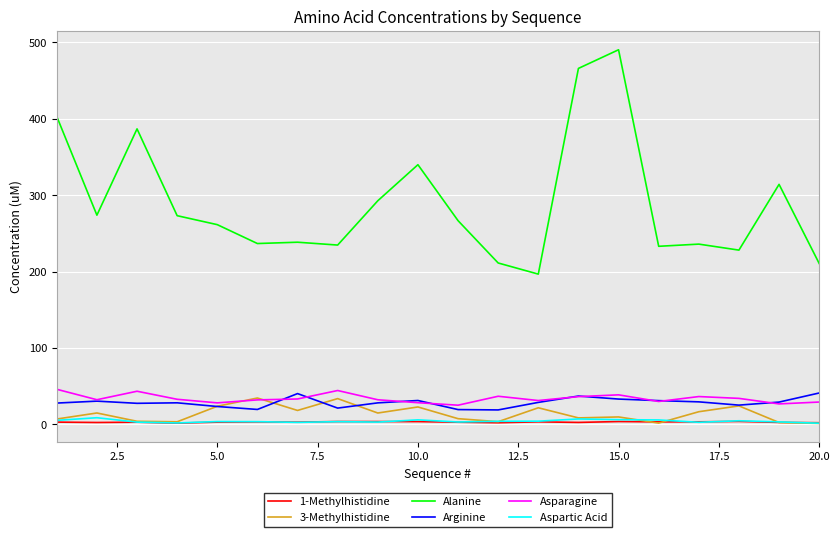

True or false: Arginine and Aspartic Acid intersect in this chart.

False